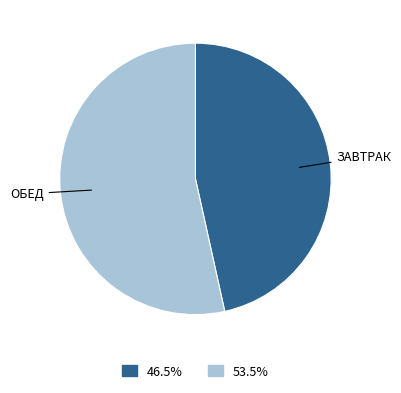

Does any single category account for the majority?

Yes